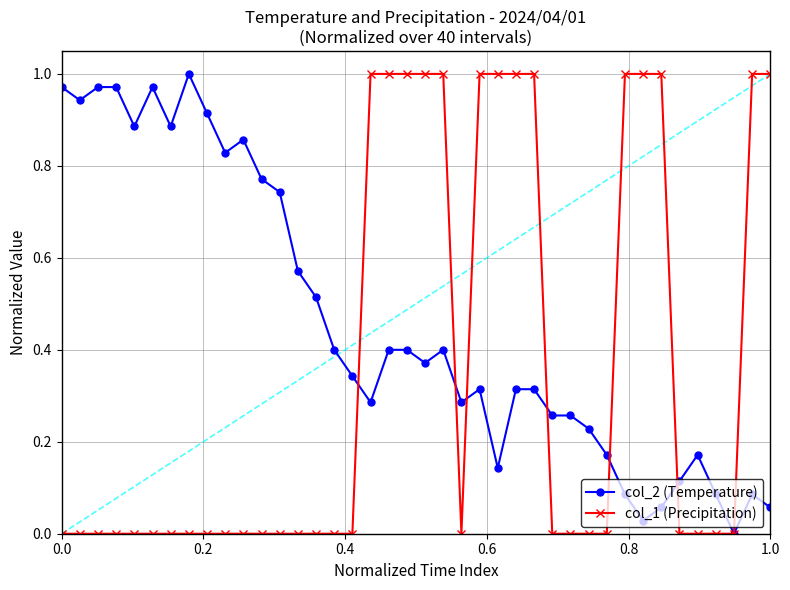

List the series in order of their overall mean, highest first.

col_2 (Temperature), col_1 (Precipitation)